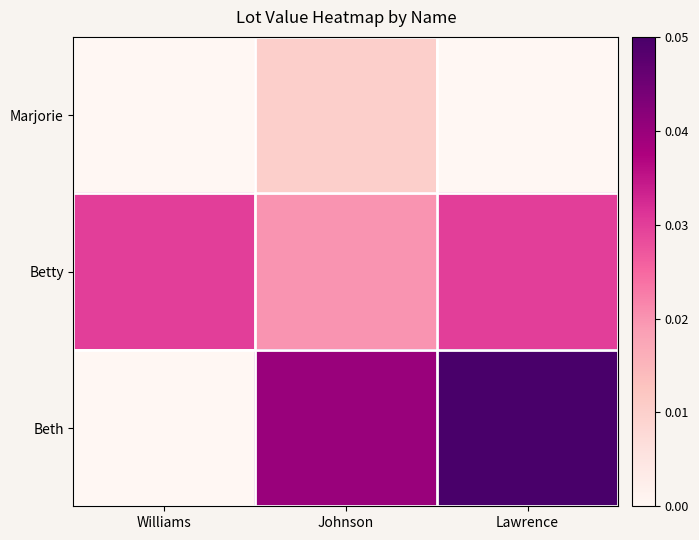

Which label corresponds to the smallest value in the chart?

Williams